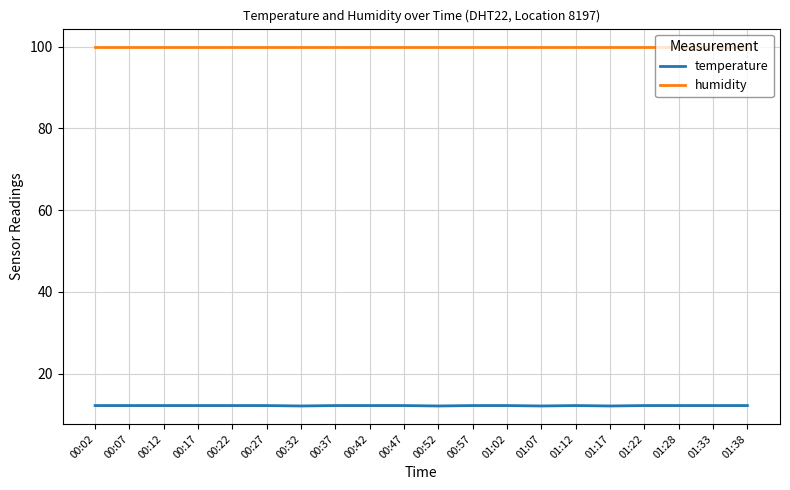

List the series in order of their peak value, lowest first.

temperature, humidity